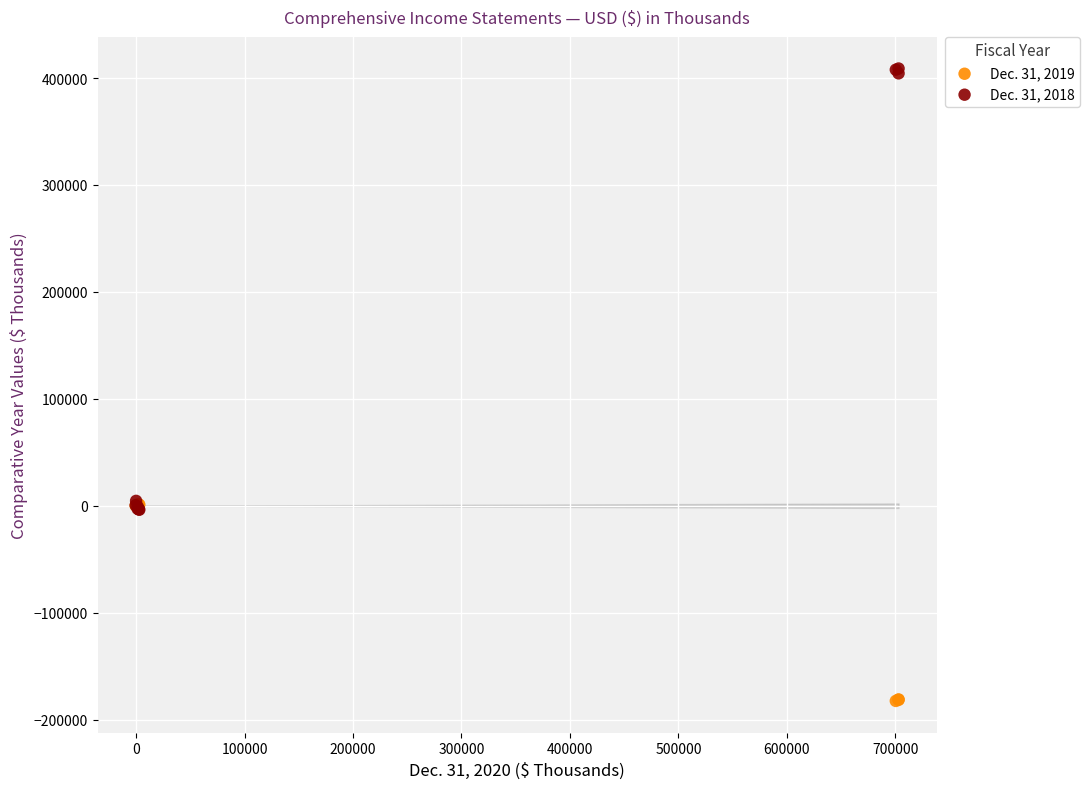

Which series reaches the maximum Y coordinate?

Dec. 31, 2018